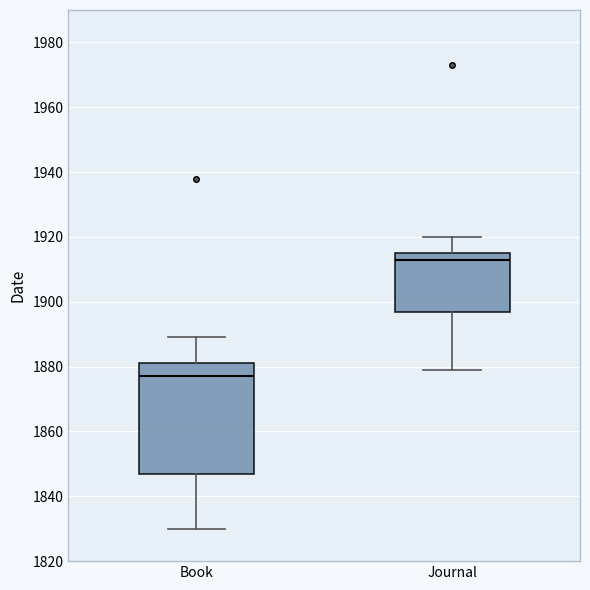

Which box is the tallest, from its lower edge to its upper edge?

Book